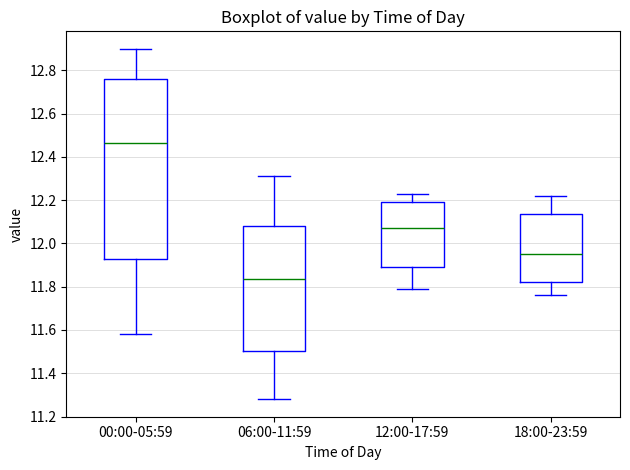

Which box's median line is the lowest?

06:00-11:59